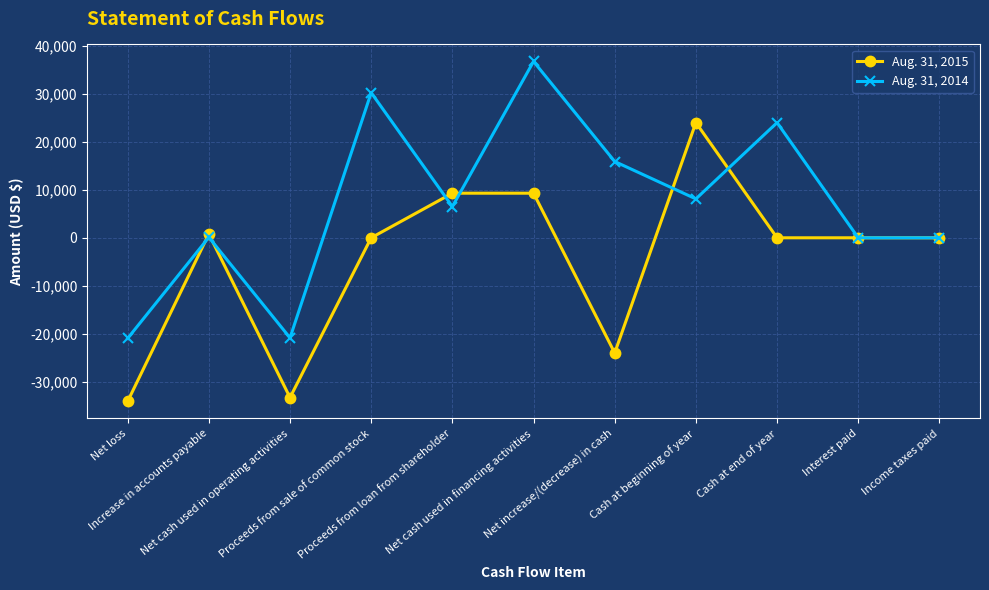

Rank the series by their average value, from highest to lowest.

Aug. 31, 2014, Aug. 31, 2015